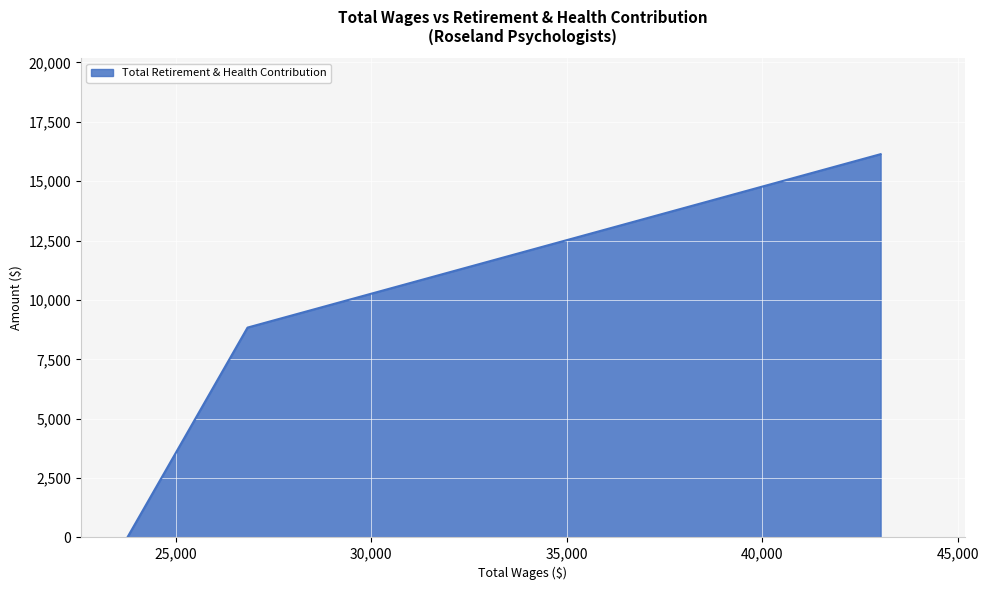

What is the greatest value displayed?

16136